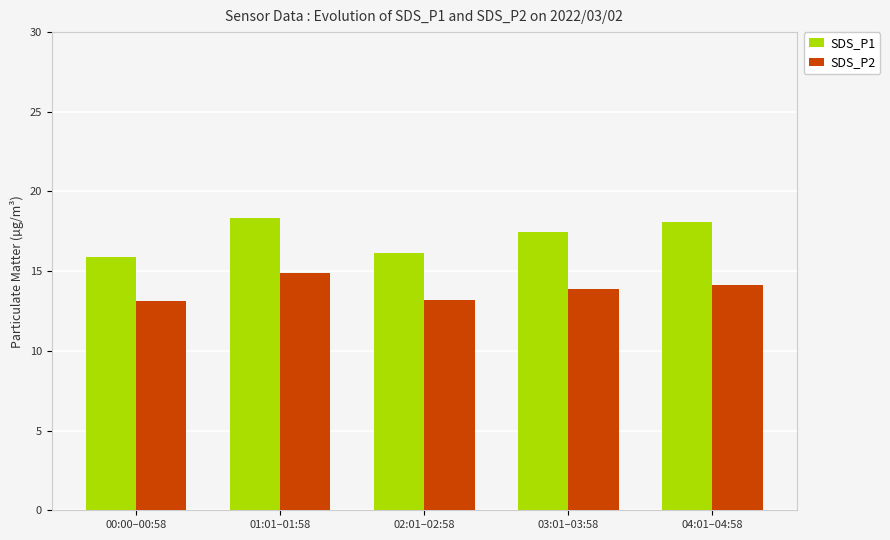

What is the difference between the SDS_P2 values at 00:00–00:58 and 04:01–04:58?

1.0